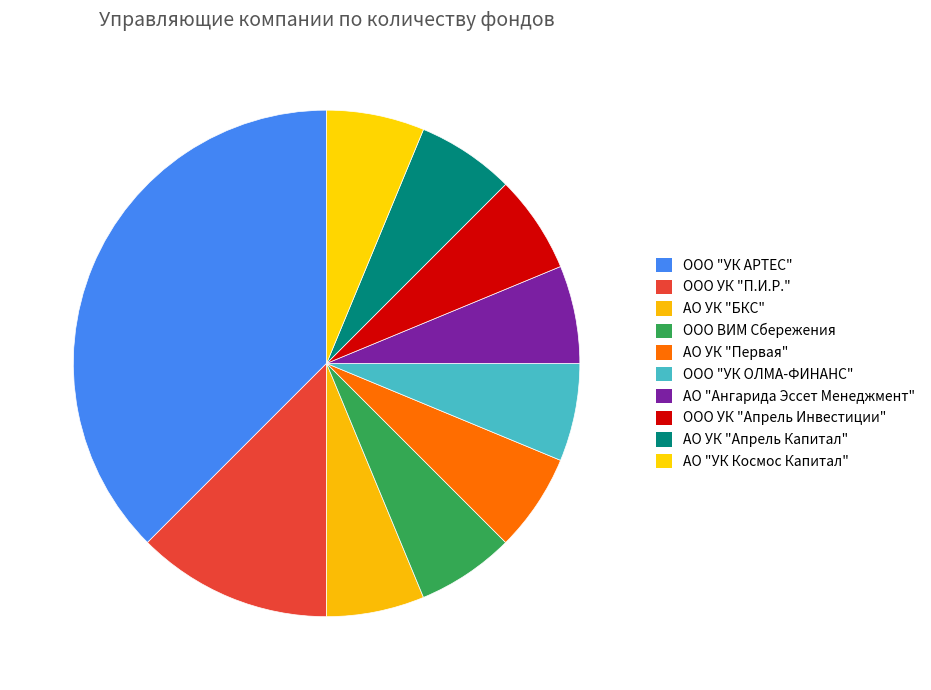

True or false: ООО "УК ОЛМА-ФИНАНС" accounts for 18% of the total.

False